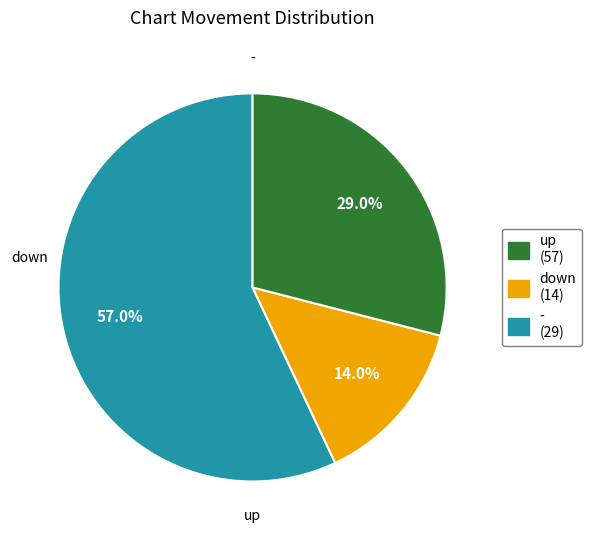

Rank the categories by value from highest to lowest.

up, -, down